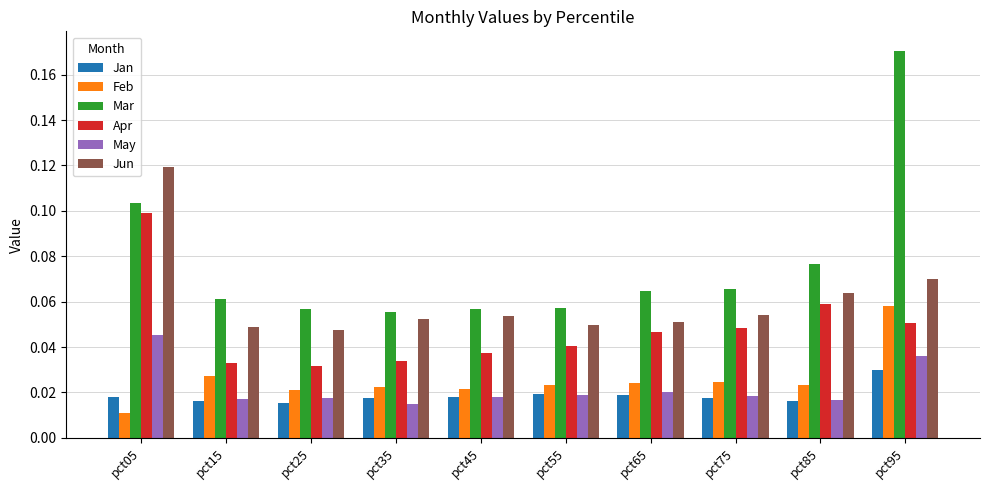

What is the sum of all Feb values?

0.3